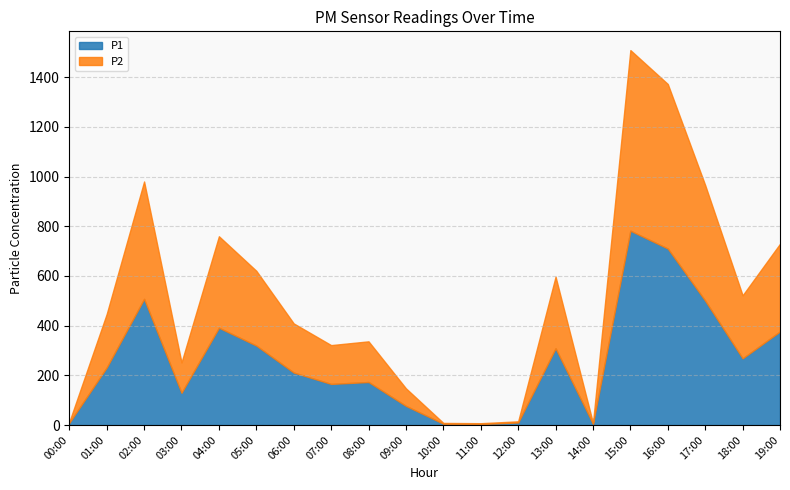

Which has a higher value, 07:00 or 06:00?

06:00